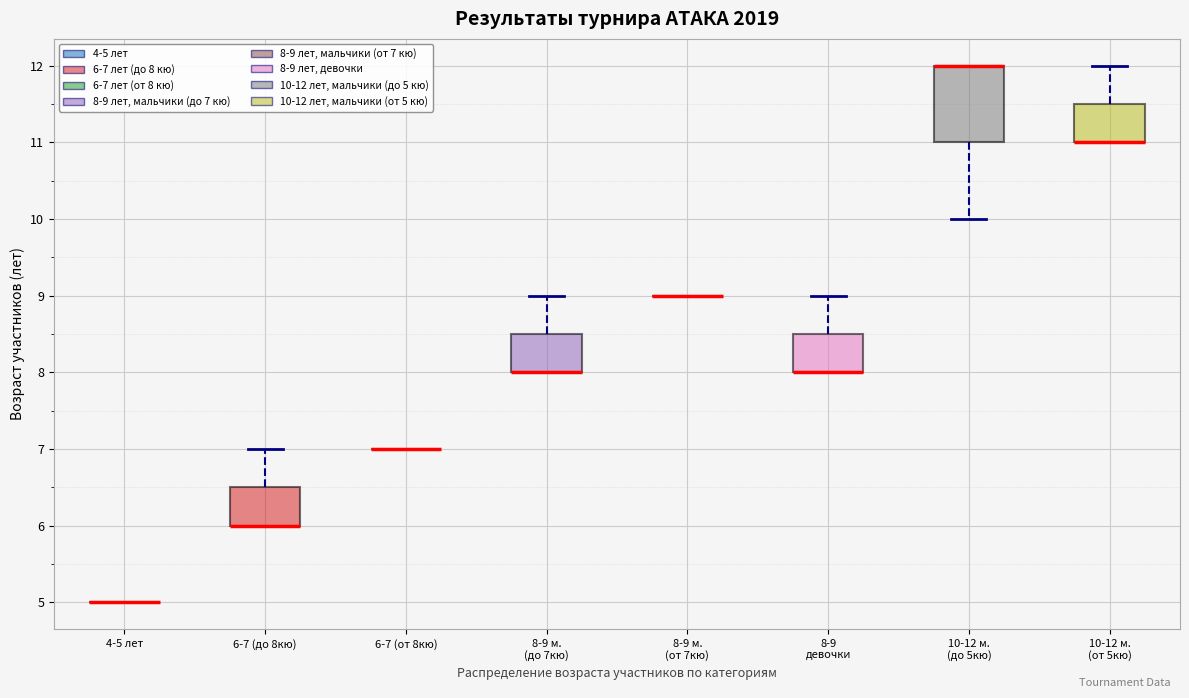

Reading left to right, transcribe this box plot: for each box, give where its median line is, the range the box spans, and where its two whiskers end, as read against the y-axis. The values are not printed on the chart, so give them approximately, as read against the axis.

4-5 лет: box collapsed to a line at 5.0, whiskers 5.0 to 5.0
6-7 (до 8кю): median 6.0 (drawn on the box's lower edge), box 6.0 to 6.5, whiskers 6.0 to 7.0
6-7 (от 8кю): box collapsed to a line at 7.0, whiskers 7.0 to 7.0
8-9 м. (до 7кю): median 8.0 (drawn on the box's lower edge), box 8.0 to 8.5, whiskers 8.0 to 9.0
8-9 м. (от 7кю): box collapsed to a line at 9.0, whiskers 9.0 to 9.0
8-9 девочки: median 8.0 (drawn on the box's lower edge), box 8.0 to 8.5, whiskers 8.0 to 9.0
10-12 м. (до 5кю): median 12.0 (drawn on the box's upper edge), box 11.0 to 12.0, whiskers 10.0 to 12.0
10-12 м. (от 5кю): median 11.0 (drawn on the box's lower edge), box 11.0 to 11.5, whiskers 11.0 to 12.0